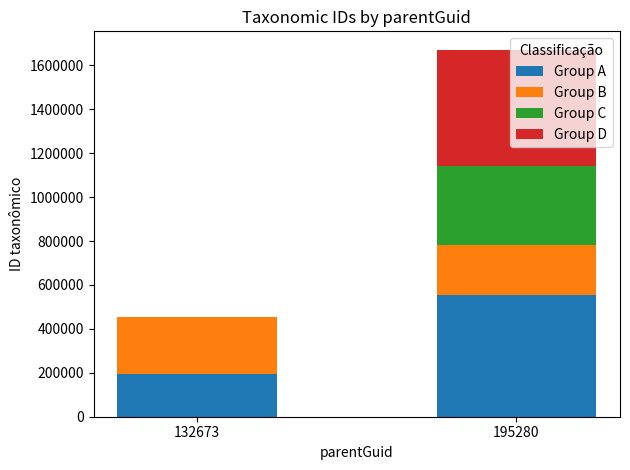

True or false: Group A has a value of 93912 at 132673.

False